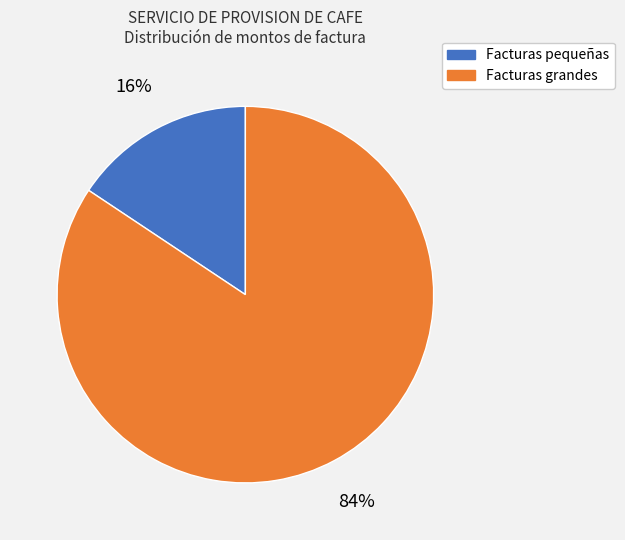

Which slice represents more than half of the pie?

Facturas grandes